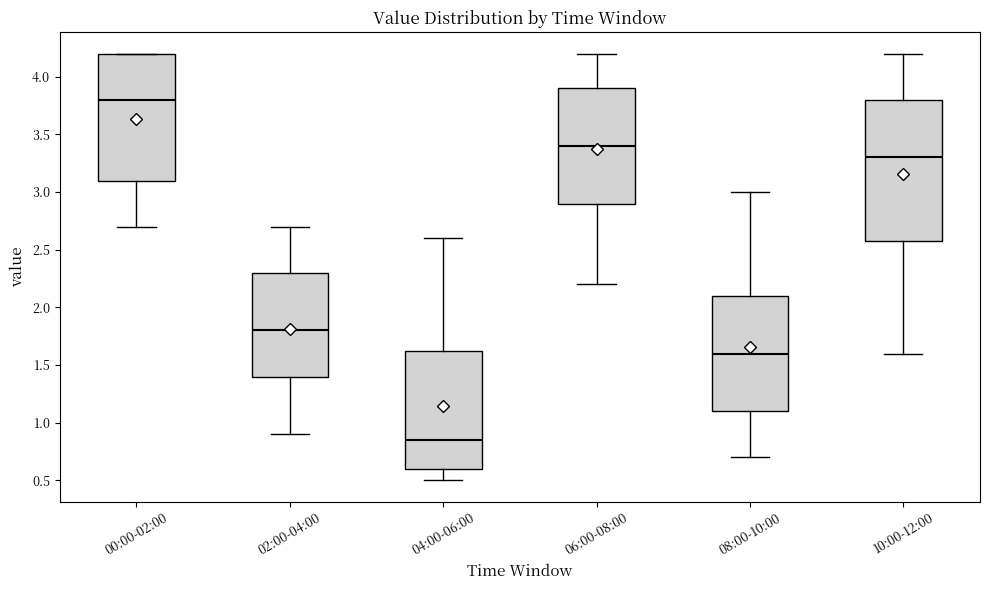

Reading left to right, transcribe this box plot: for each box, give where its median line is, the range the box spans, and where its two whiskers end, as read against the y-axis. The values are not printed on the chart, so give them approximately, as read against the axis.

00:00-02:00: median 3.80, box 3.10 to 4.20, whiskers 2.70 to 4.20
02:00-04:00: median 1.80, box 1.40 to 2.30, whiskers 0.90 to 2.70
04:00-06:00: median 0.85, box 0.60 to 1.65, whiskers 0.50 to 2.60
06:00-08:00: median 3.40, box 2.90 to 3.90, whiskers 2.20 to 4.20
08:00-10:00: median 1.60, box 1.10 to 2.10, whiskers 0.70 to 3.00
10:00-12:00: median 3.30, box 2.60 to 3.80, whiskers 1.60 to 4.20